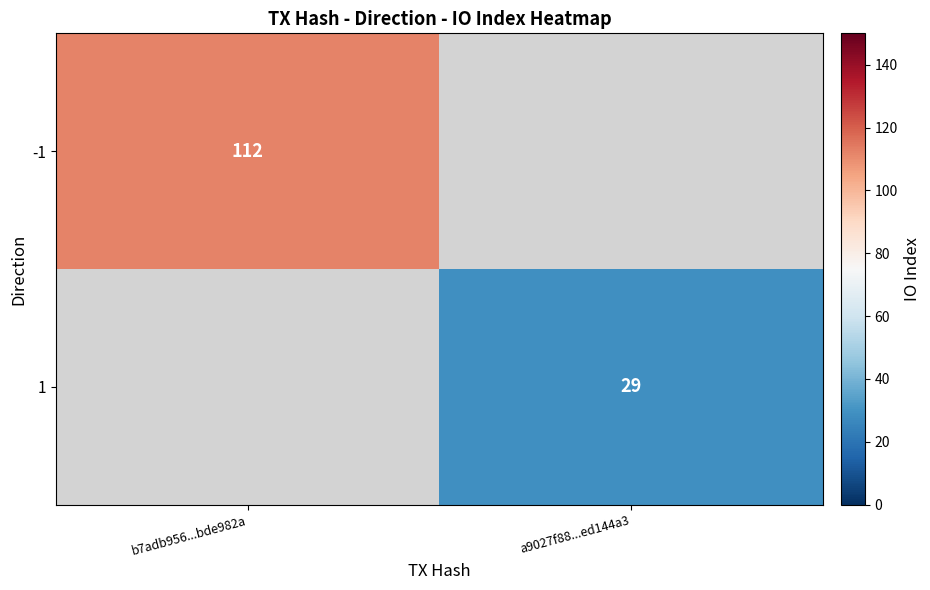

The value of -1 at b7adb956...bde982a is 193. True or false?

False